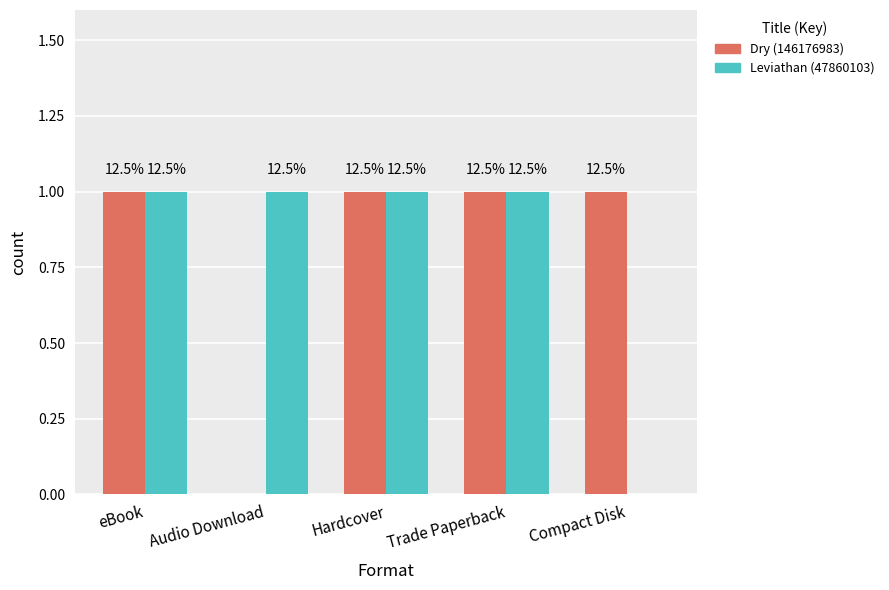

Are the bars horizontal?

No